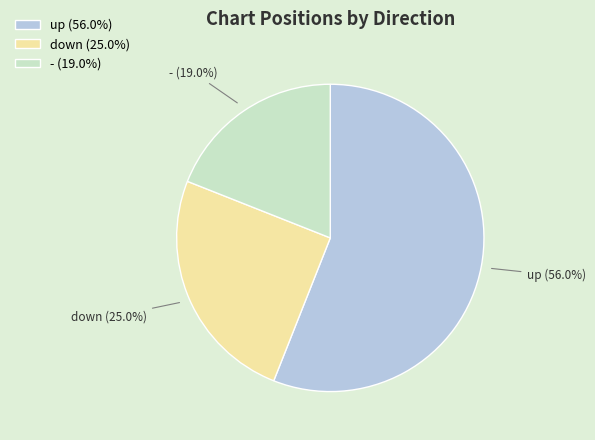

What is the smallest slice in the pie chart?

-